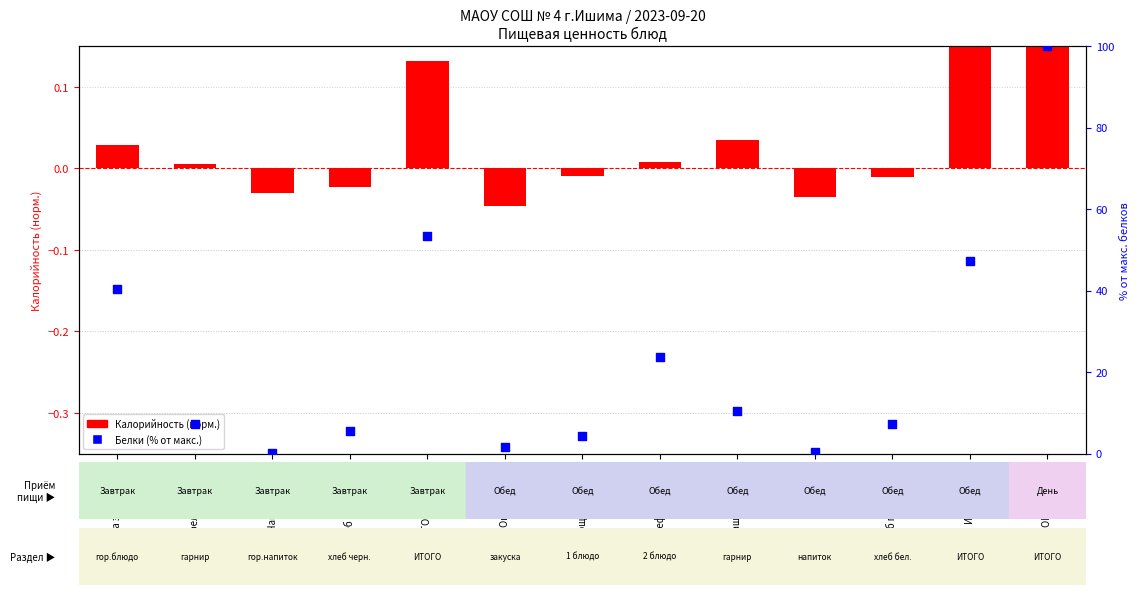

Which series has the widest spread of Y values?

Белки (% от макс.)